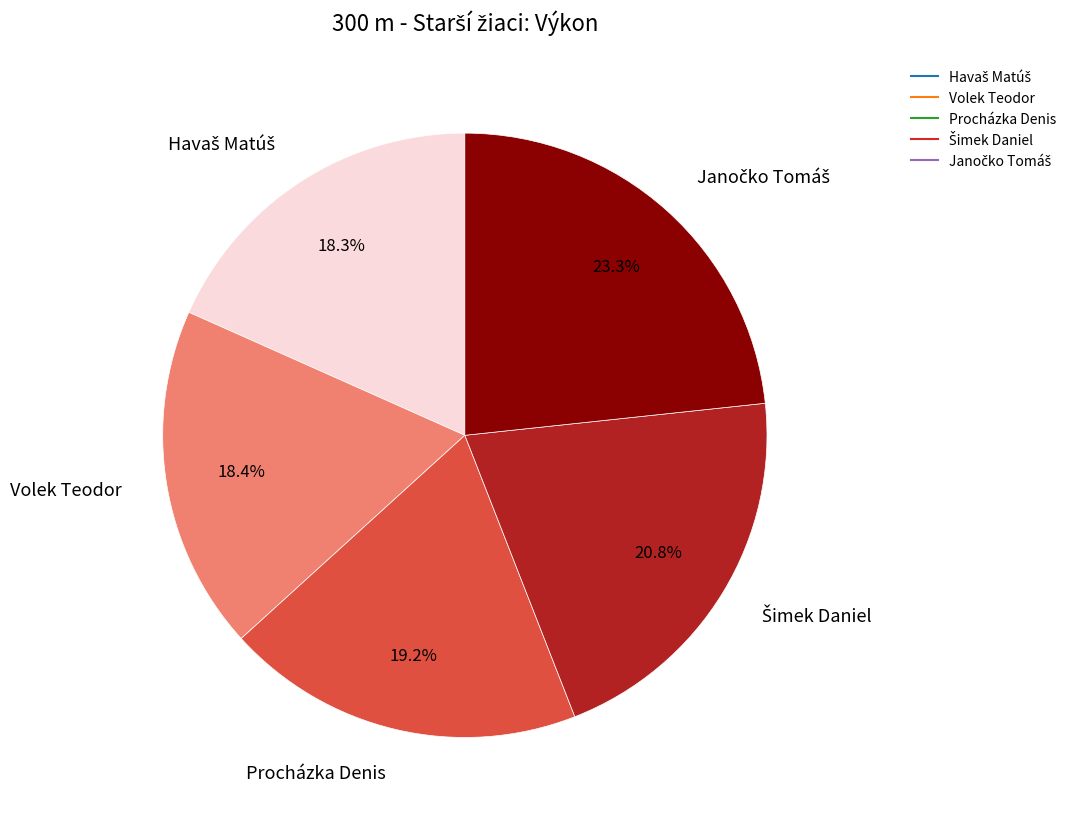

To the nearest percent, what is the difference between the largest and smallest slice percentages?

5%